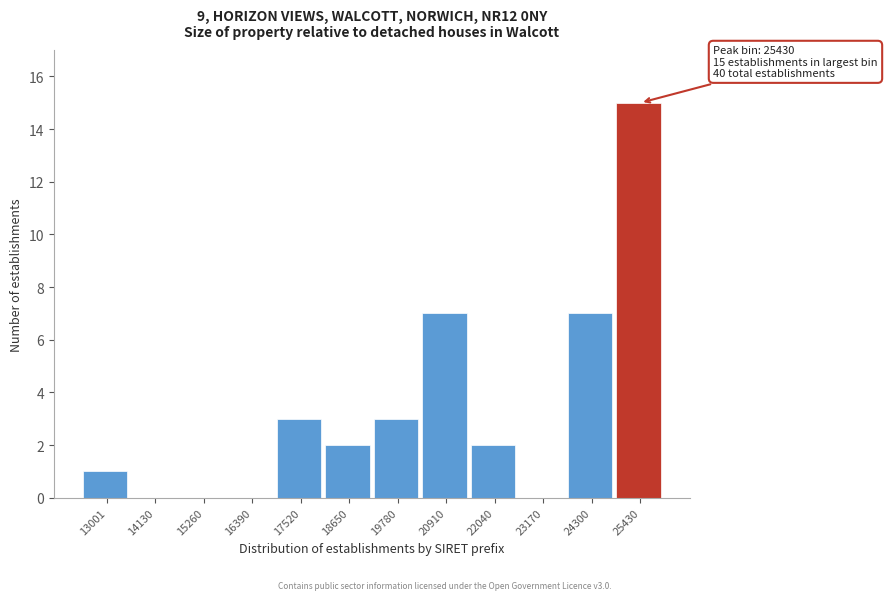

Reading right to left, transcribe all the data shown in this chart.

25430=15	24300=7	23170=0	22040=2	20910=7	19780=3	18650=2	17520=3	16390=0	15260=0	14130=0	13001=1